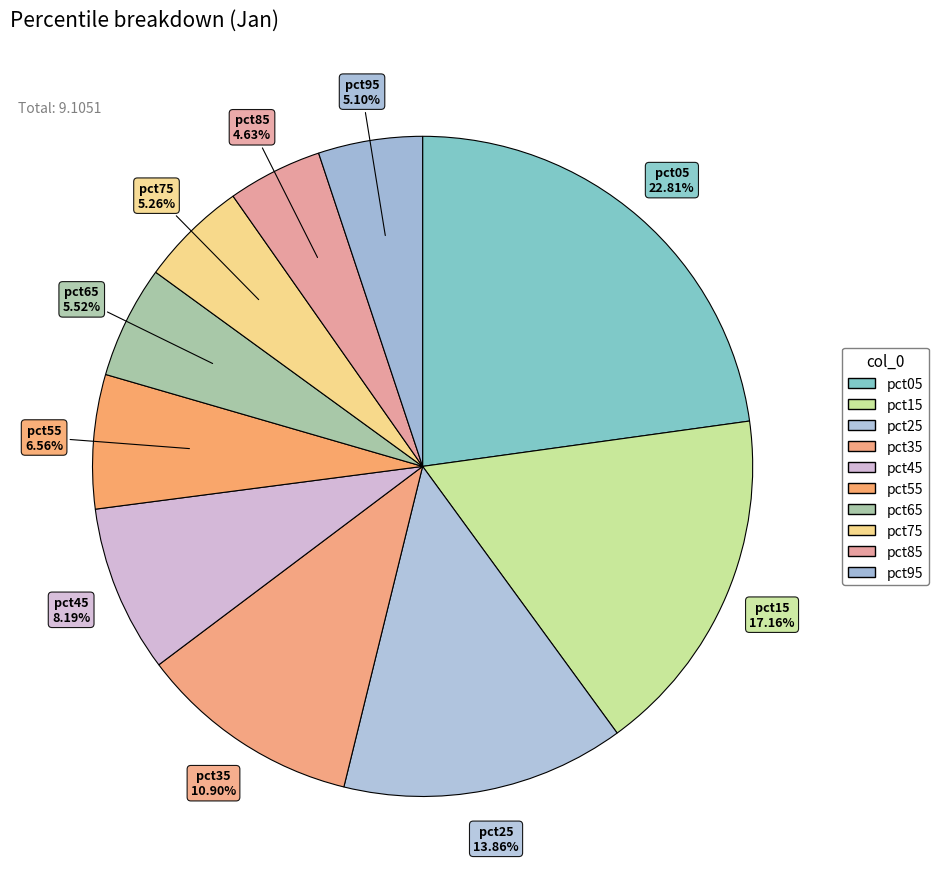

Is there a majority slice in this chart?

No